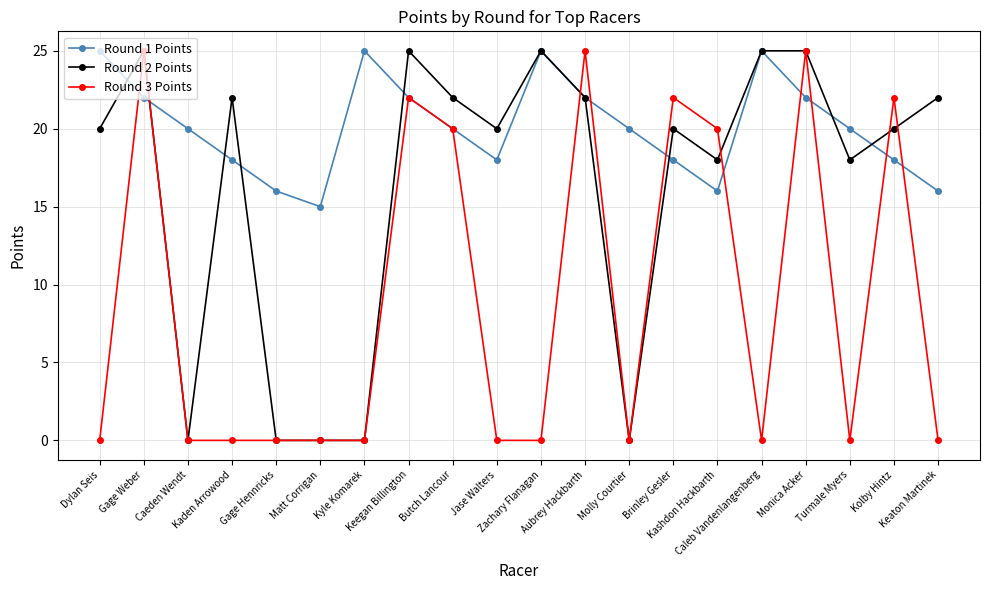

How many series are shown in this chart?

3